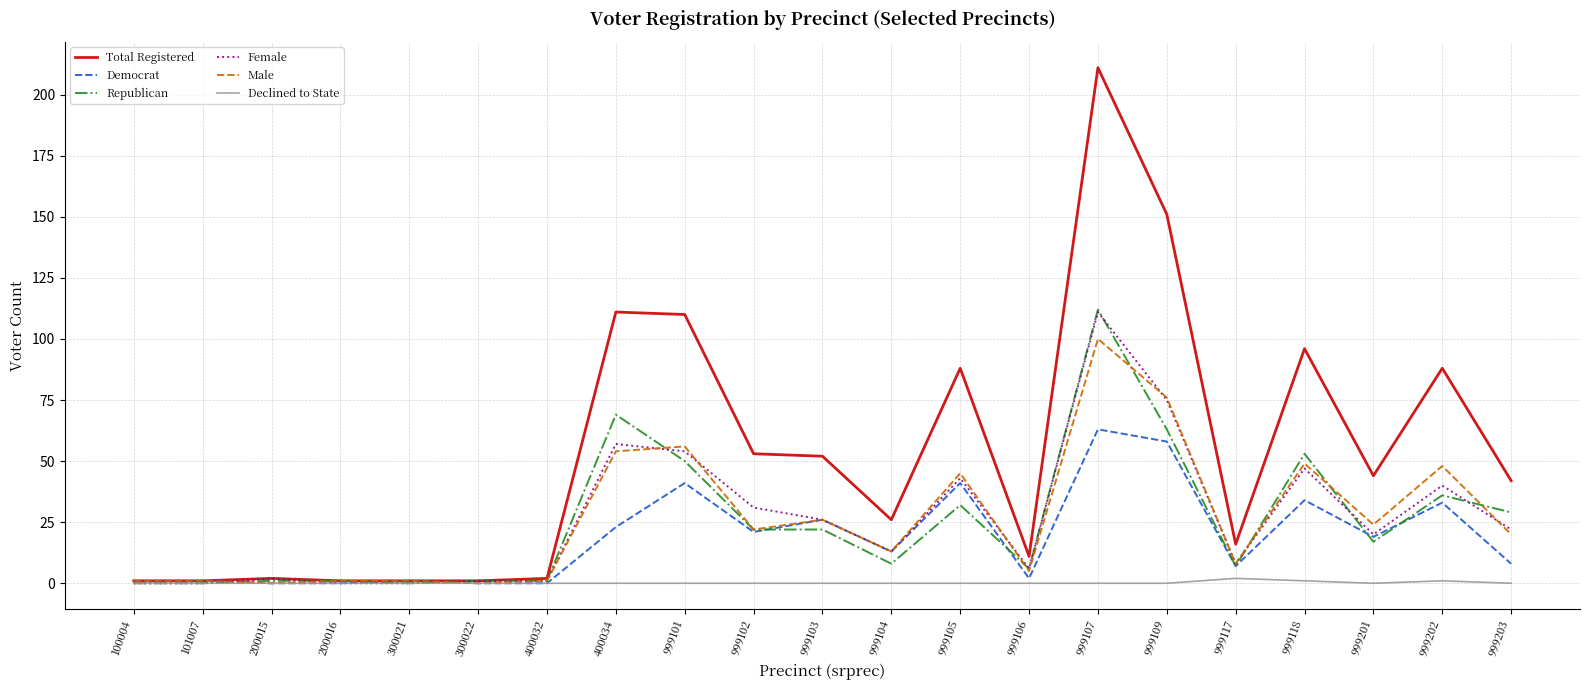

Between 999104 and 999105, which series saw the biggest shift?

Total Registered